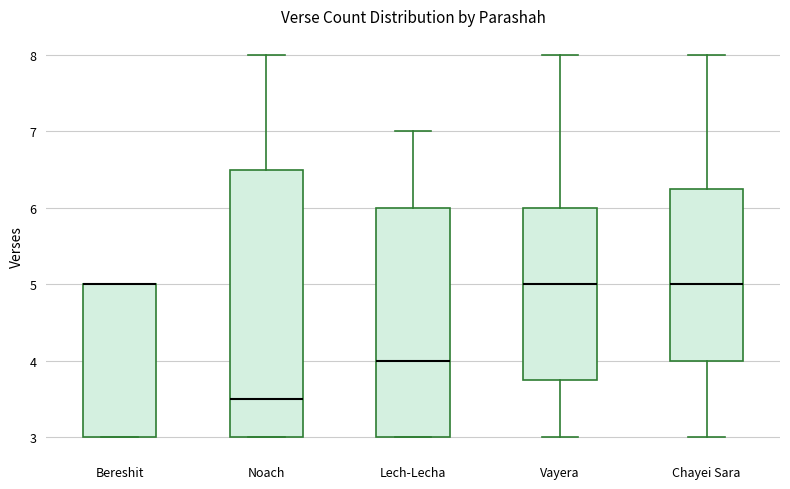

Reading left to right, transcribe this box plot: for each box, give where its median line is, the range the box spans, and where its two whiskers end, as read against the y-axis. The values are not printed on the chart, so give them approximately, as read against the axis.

Bereshit: median 5.0 (drawn on the box's upper edge), box 3.0 to 5.0, whiskers 3.0 to 5.0
Noach: median 3.5, box 3.0 to 6.5, whiskers 3.0 to 8.0
Lech-Lecha: median 4.0, box 3.0 to 6.0, whiskers 3.0 to 7.0
Vayera: median 5.0, box 3.8 to 6.0, whiskers 3.0 to 8.0
Chayei Sara: median 5.0, box 4.0 to 6.3, whiskers 3.0 to 8.0